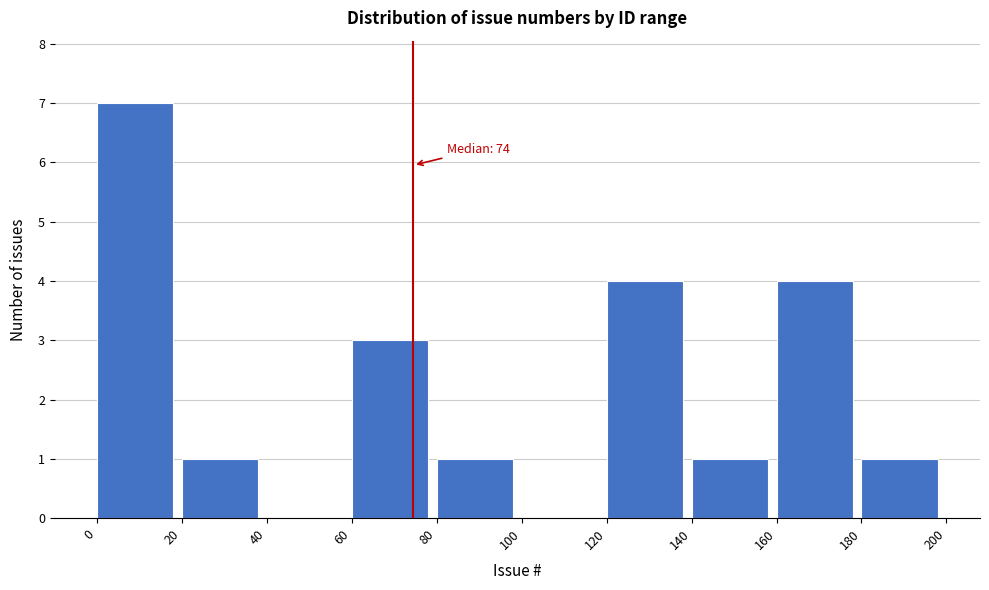

Which range on the x-axis has the tallest bar?

0 to 20